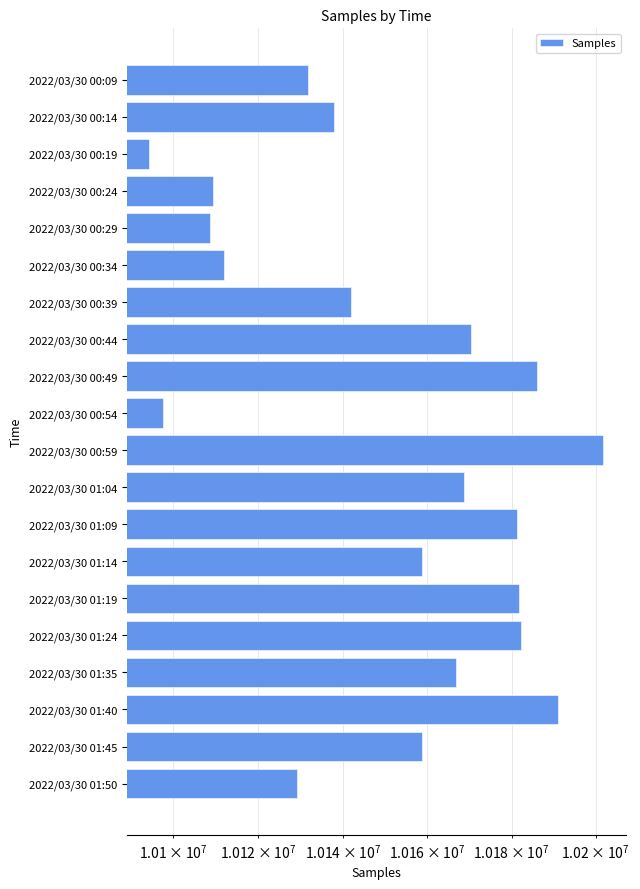

Where does the data first go above 10158758?

2022/03/30 00:44